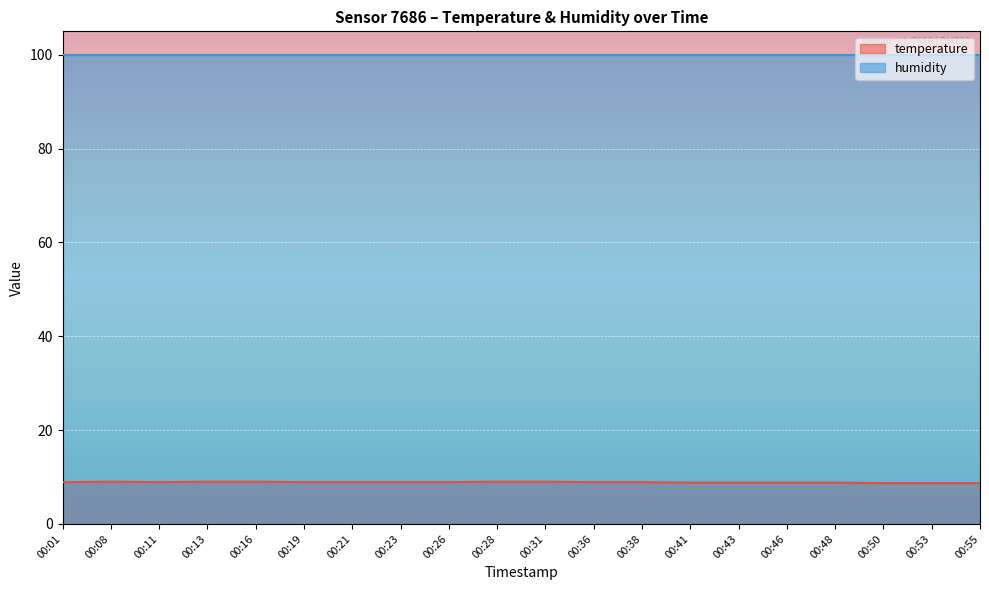

What is the difference between the second highest and minimum values?

0.3